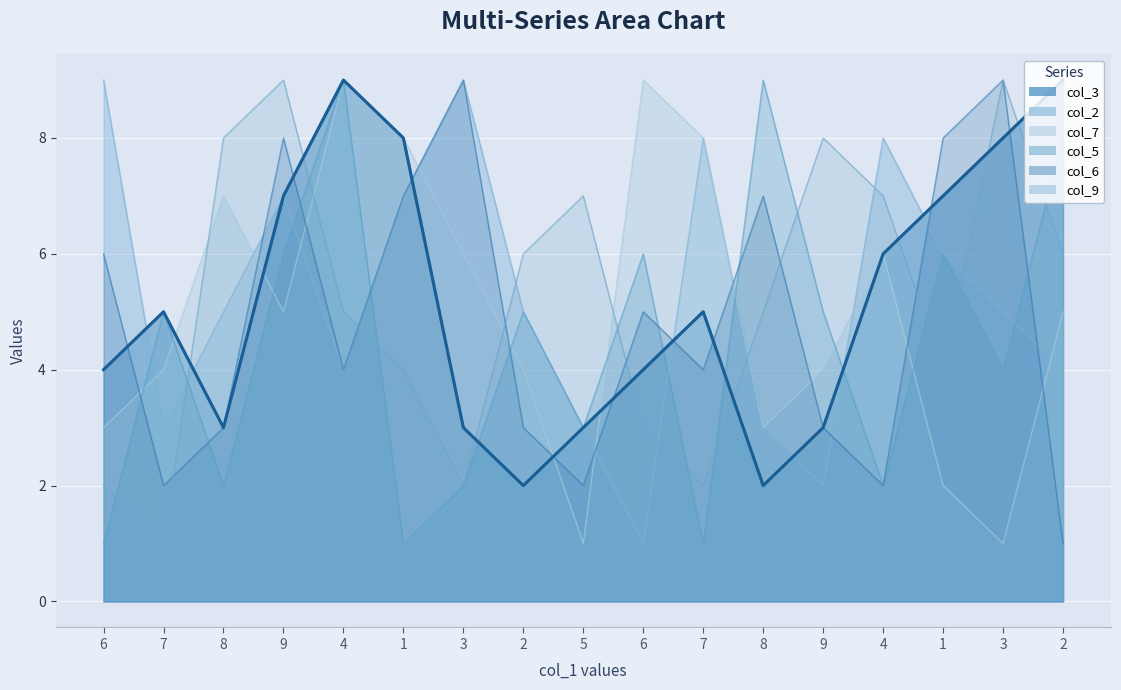

What is the label of the 6th point from the left?

1